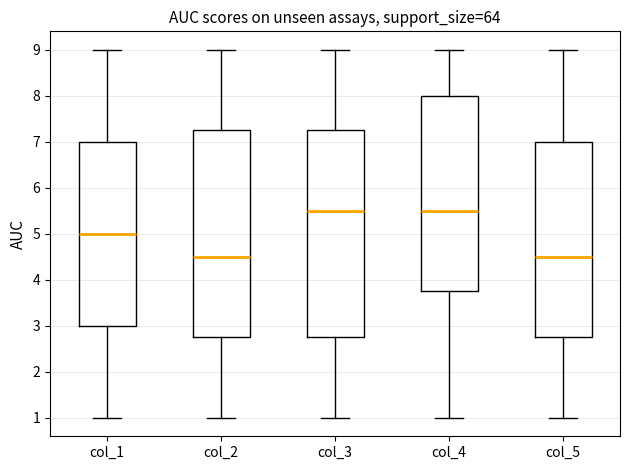

Where does the median line of the box for col_3 sit on the y-axis? The values are not printed on the chart, so give them approximately, as read against the axis.

5.5